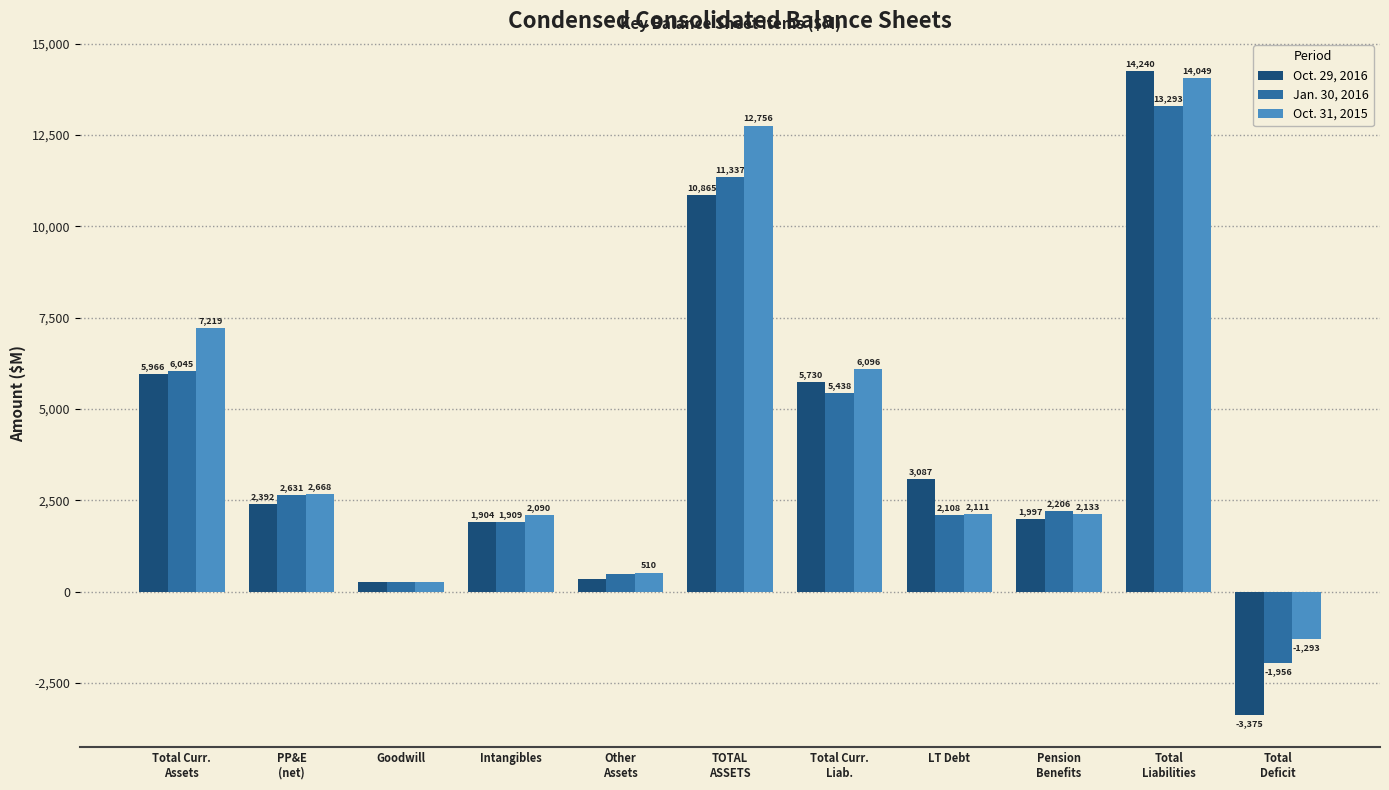

Which series has the largest range (max minus min)?

Oct. 29, 2016